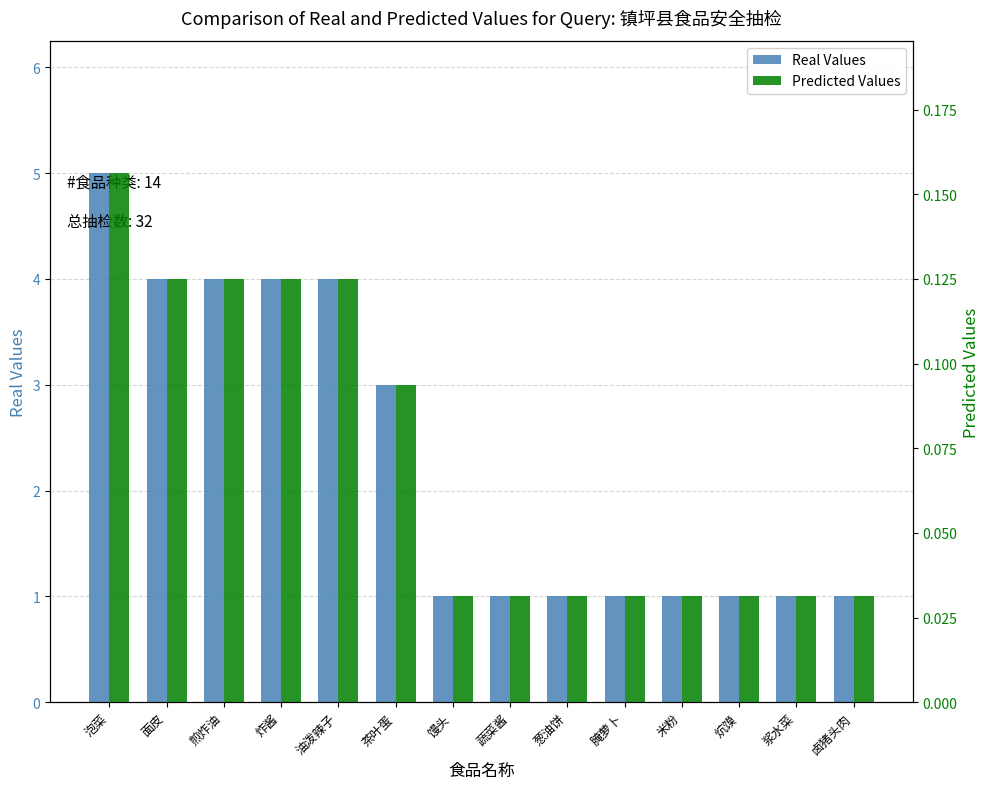

What is the difference between the highest and lowest values at 炸酱?

3.9